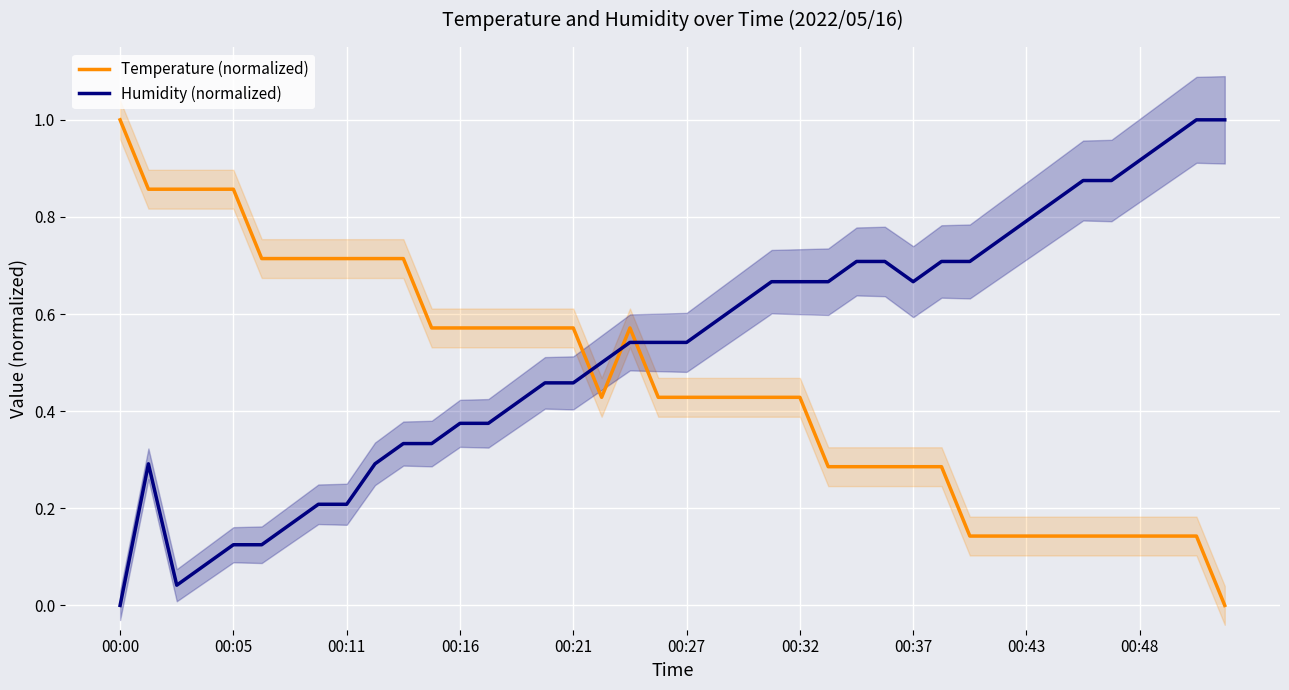

Which category has the highest value in the Temperature (normalized) series?

00:00